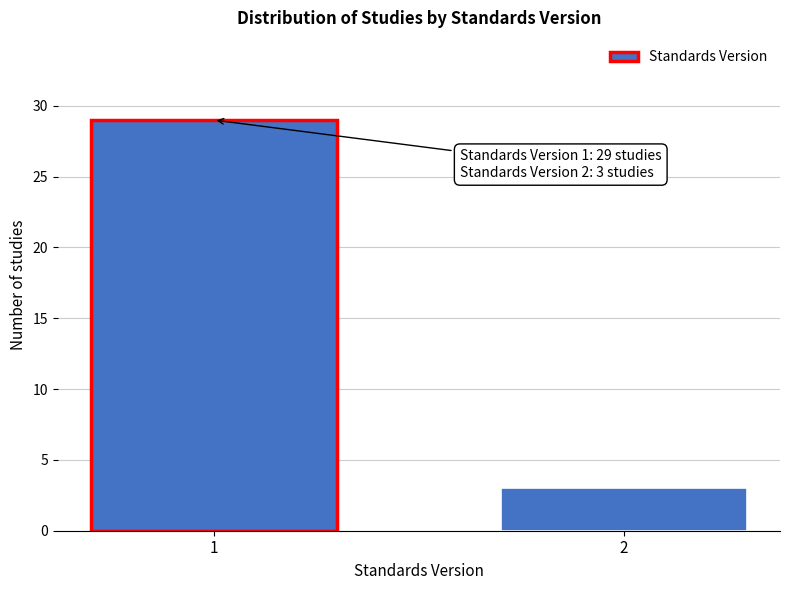

Reading left to right, extract all data points from this chart.

1=29	2=3